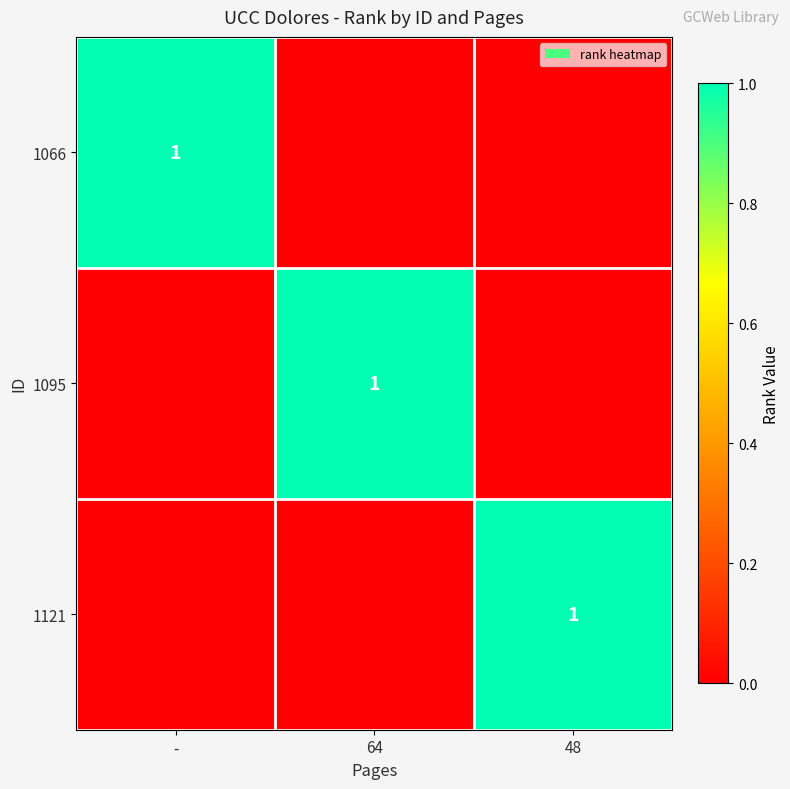

The value of 1066 at - is 1. True or false?

True